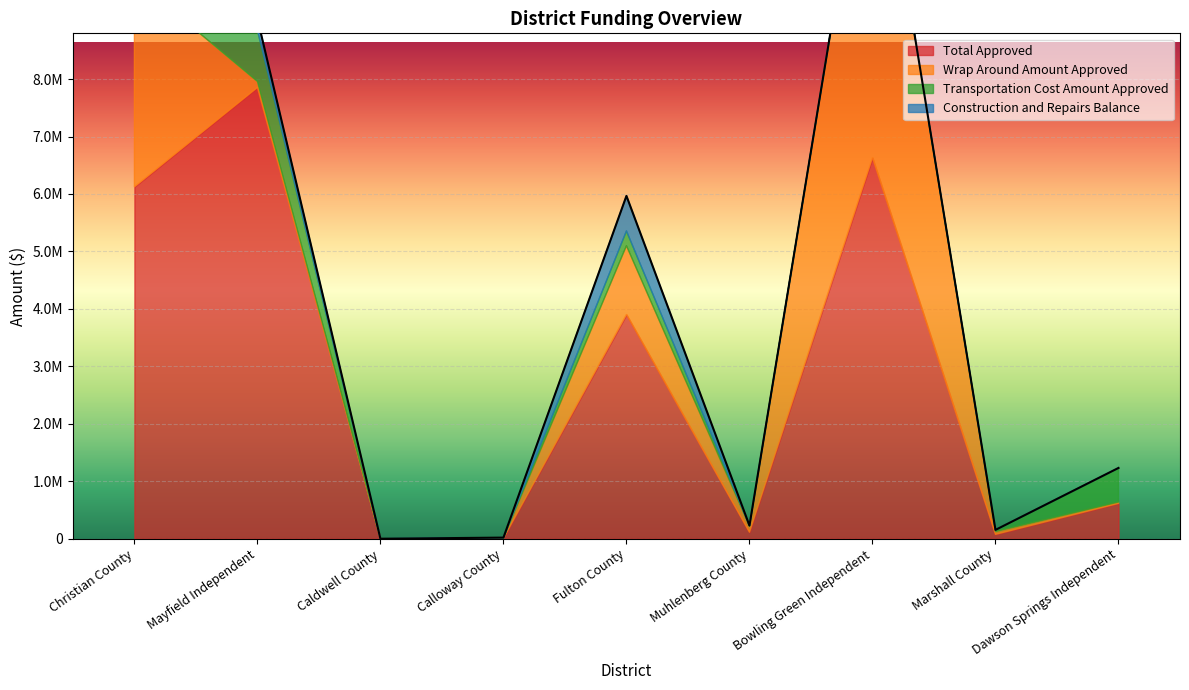

True or false: Construction and Repairs Balance and Transportation Cost Amount Approved intersect in this chart.

True